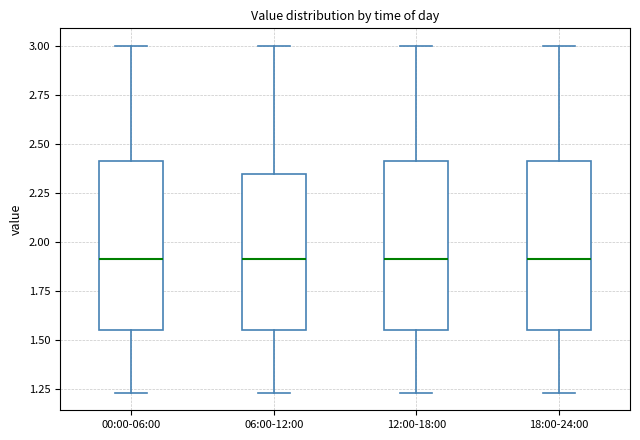

Reading left to right, transcribe this box plot: for each box, give where its median line is, the range the box spans, and where its two whiskers end, as read against the y-axis. The values are not printed on the chart, so give them approximately, as read against the axis.

00:00-06:00: median 1.90, box 1.55 to 2.40, whiskers 1.25 to 3.00
06:00-12:00: median 1.90, box 1.55 to 2.35, whiskers 1.25 to 3.00
12:00-18:00: median 1.90, box 1.55 to 2.40, whiskers 1.25 to 3.00
18:00-24:00: median 1.90, box 1.55 to 2.40, whiskers 1.25 to 3.00